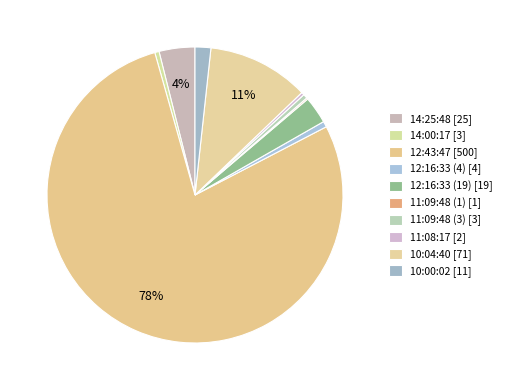

How many segments does this pie chart have?

10